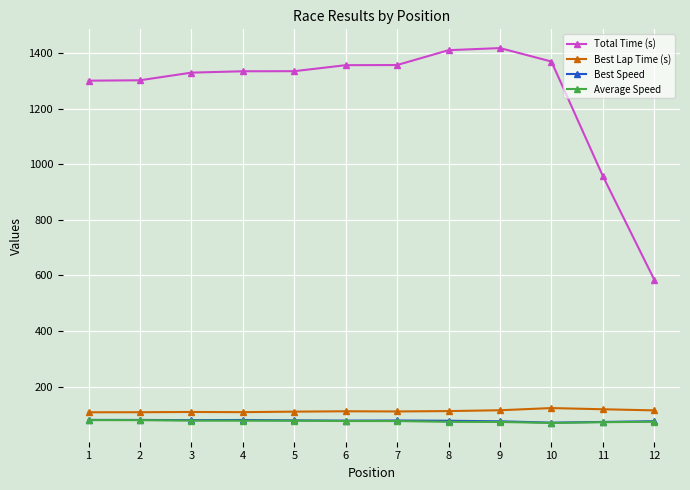

True or false: Best Lap Time (s) and Best Speed cross at least once.

False